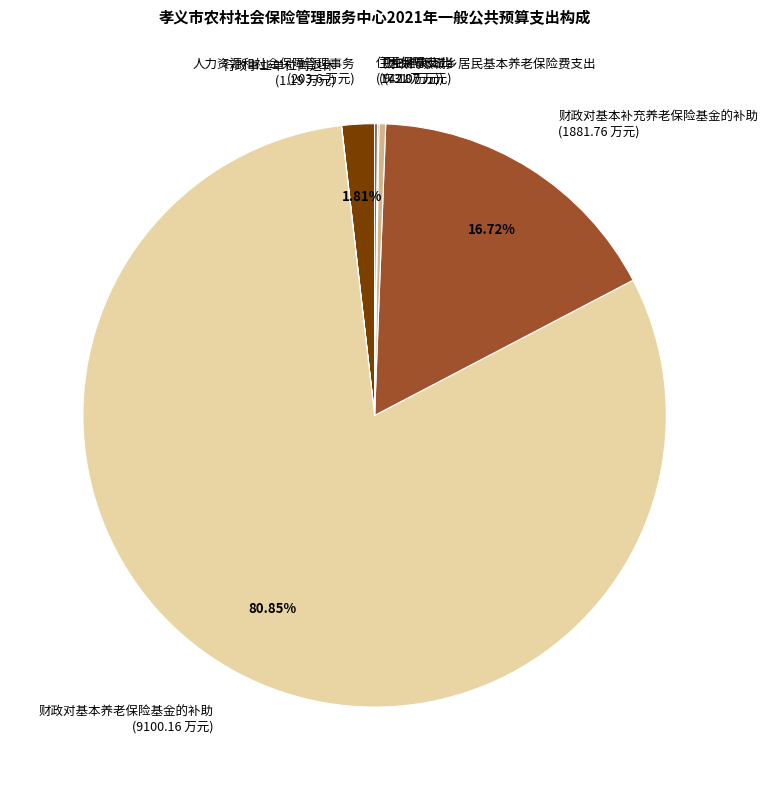

To the nearest percent, what is the average slice percentage?

14%